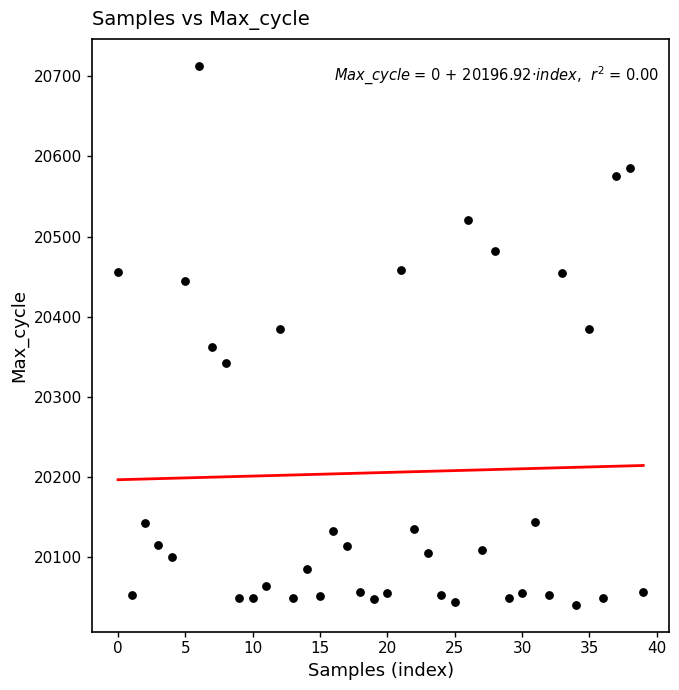

What is the range of Y values (max minus min)?

672